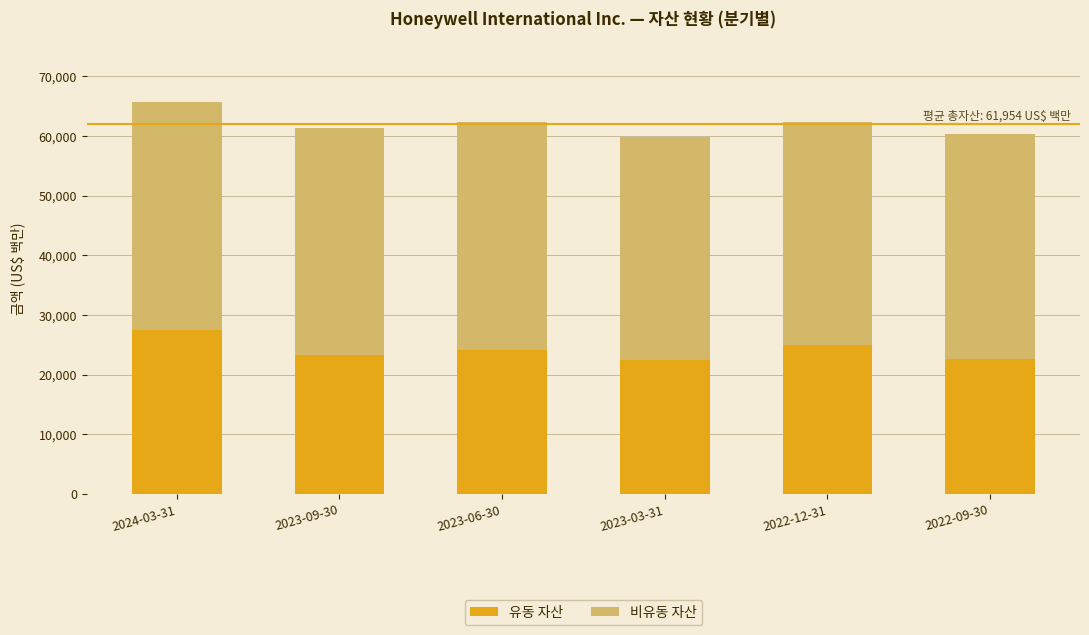

What is the difference between the 유동 자산 values at 2023-03-31 and 2022-12-31?

2472